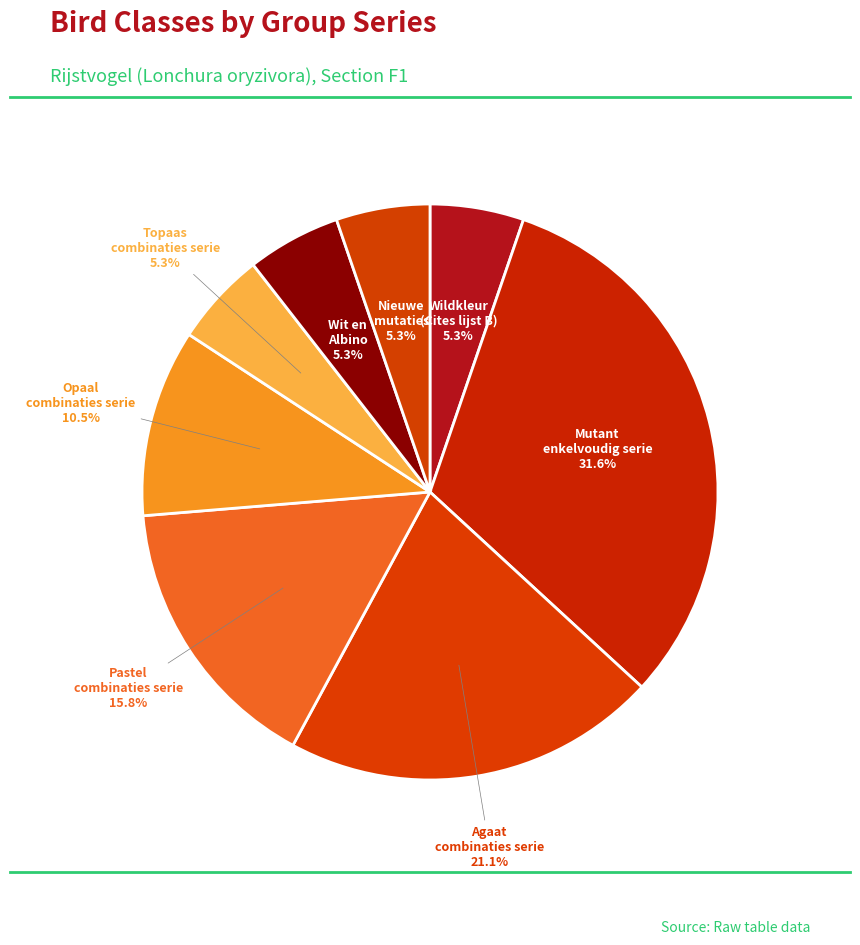

Which slice is the smallest?

Rijstvogel wildkleur (Cites lijst B)